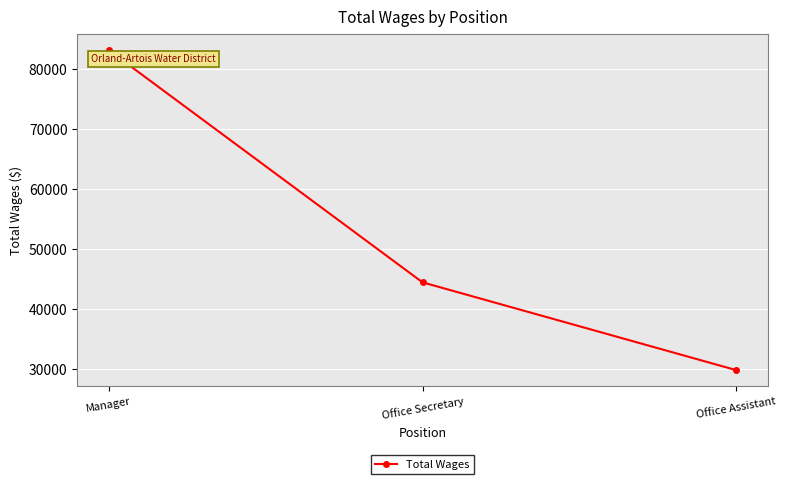

Reading left to right, what are all the values shown in this chart?

Manager=83232	Office Secretary=44512	Office Assistant=29876